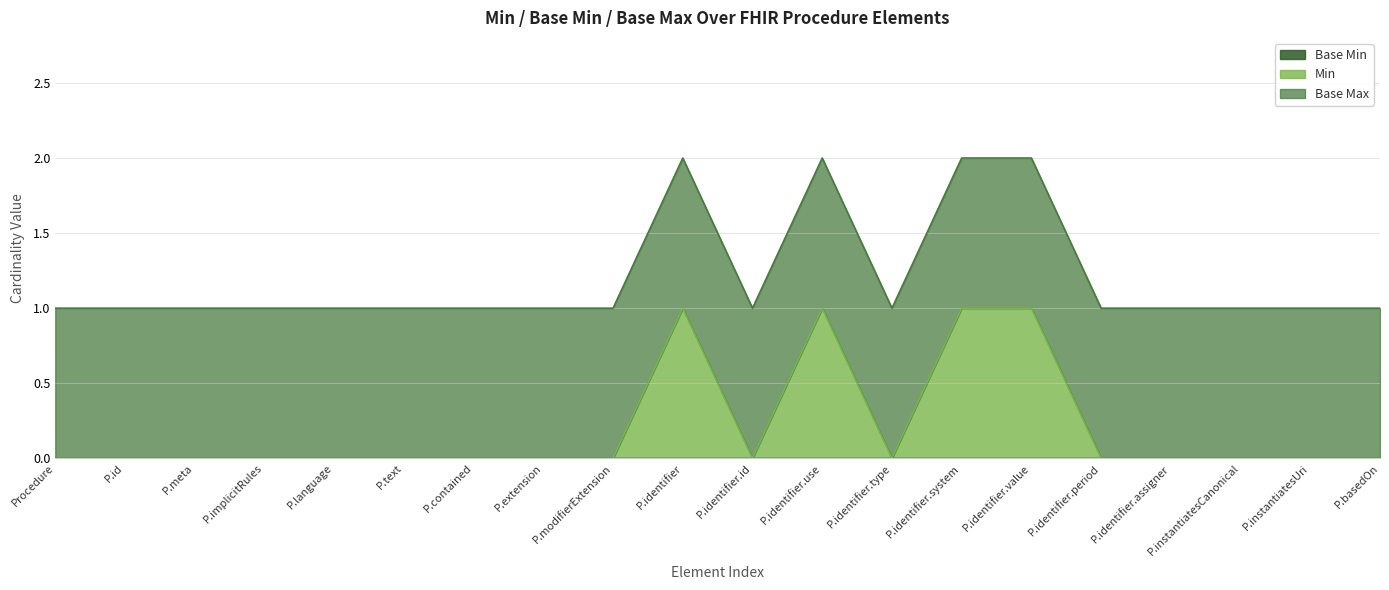

True or false: Base Max and Base Min intersect in this chart.

False